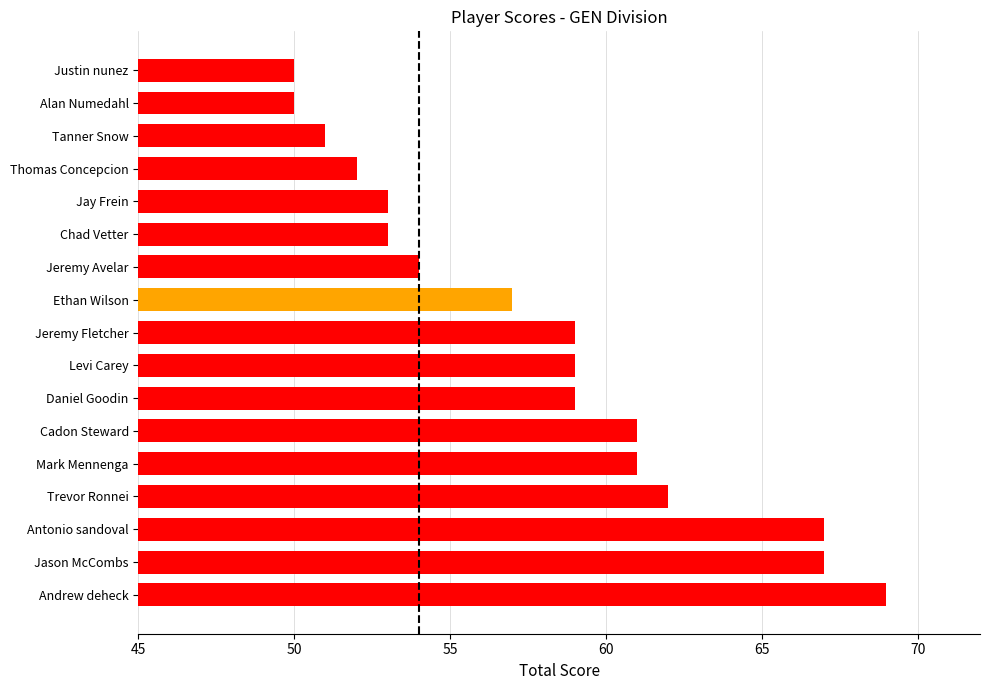

What is the ratio of the value at Jeremy Fletcher to the value at Alan Numedahl?

1.2